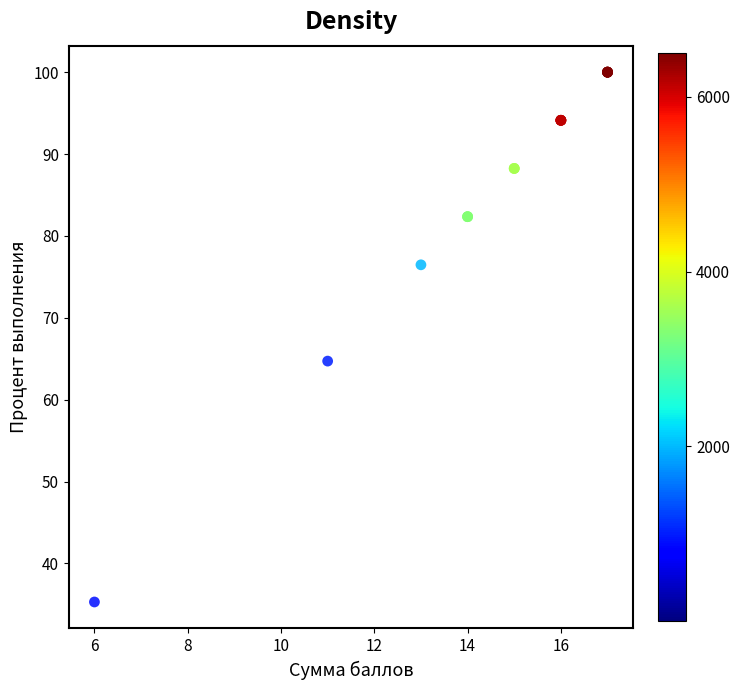

What Y value in the scatter plot is closest to 67?

64.7